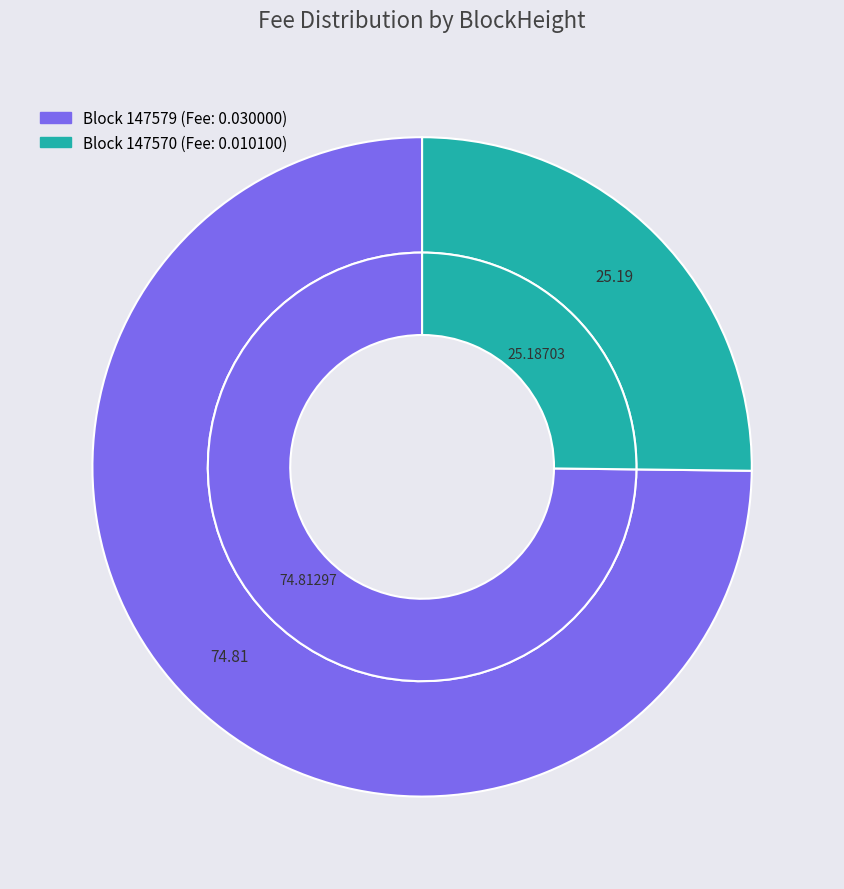

To the nearest percent, what portion does 147579 represent?

75%